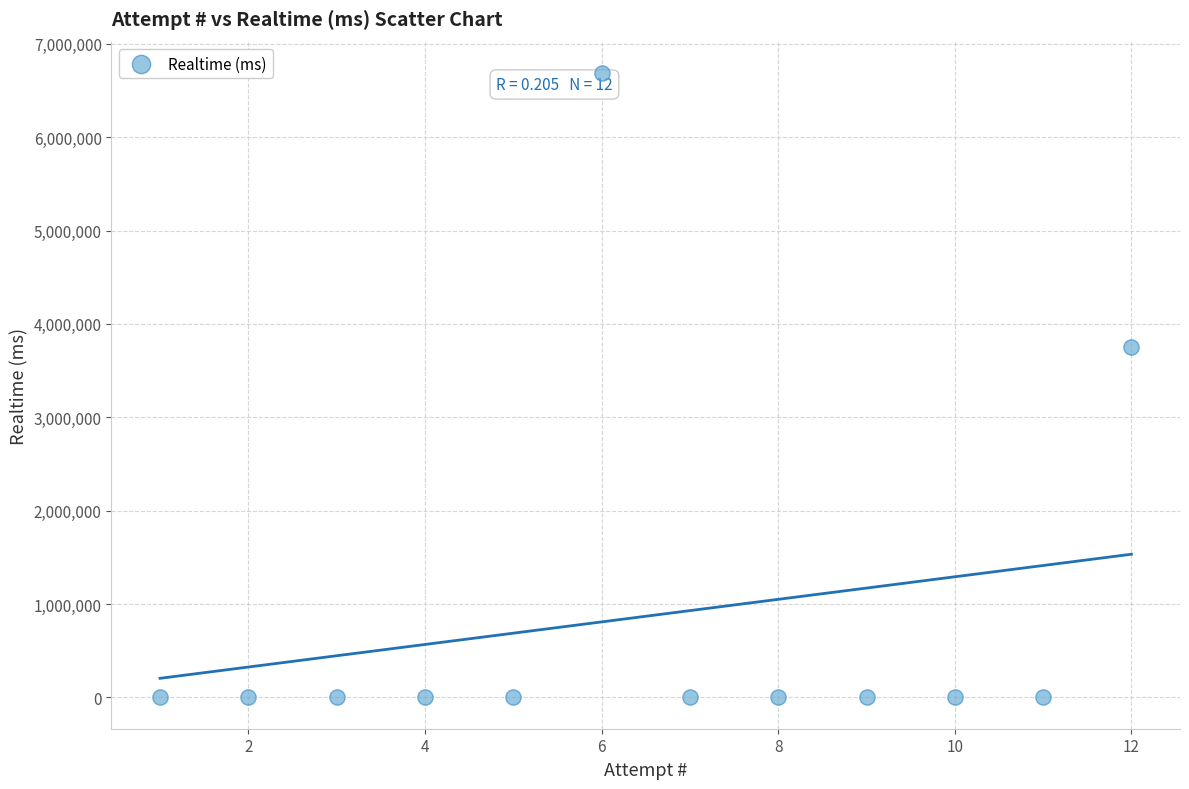

What Y value in the scatter plot is closest to 3343913?

3748282